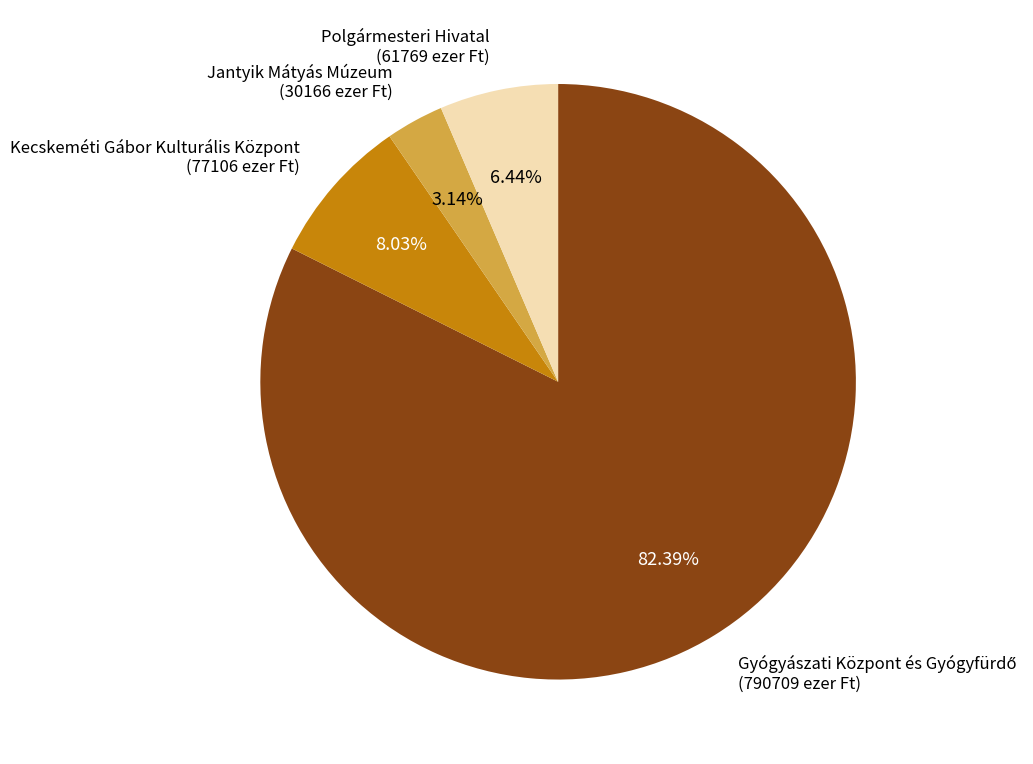

To the nearest percent, what is the difference between the largest and smallest slice percentages?

79%